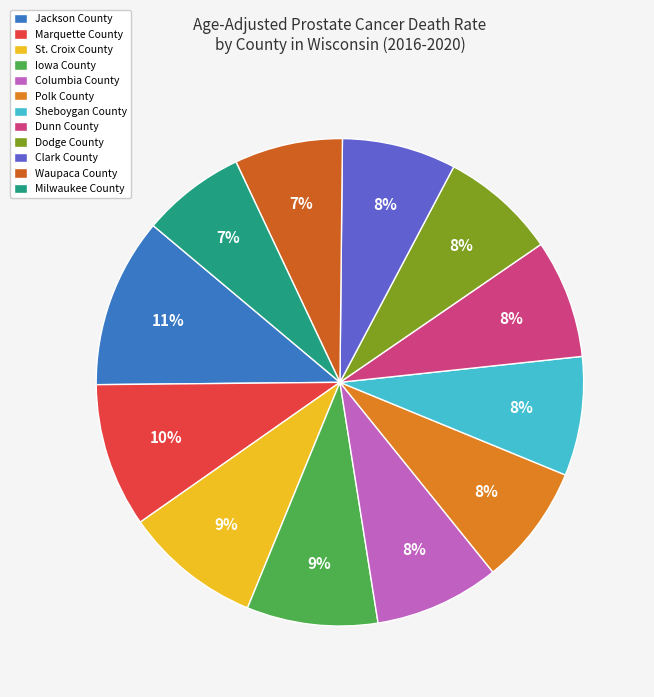

Count the number of slices in the pie.

12